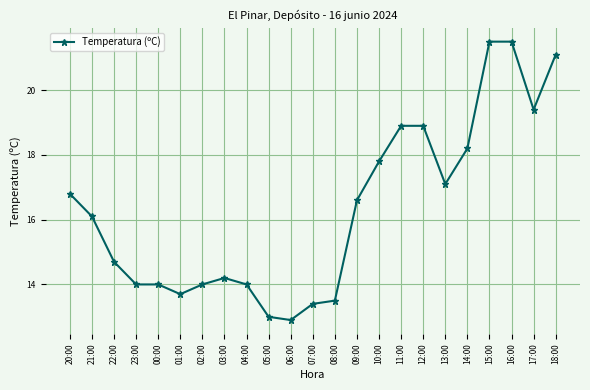

What is the approximate value at 06:00?

12.9